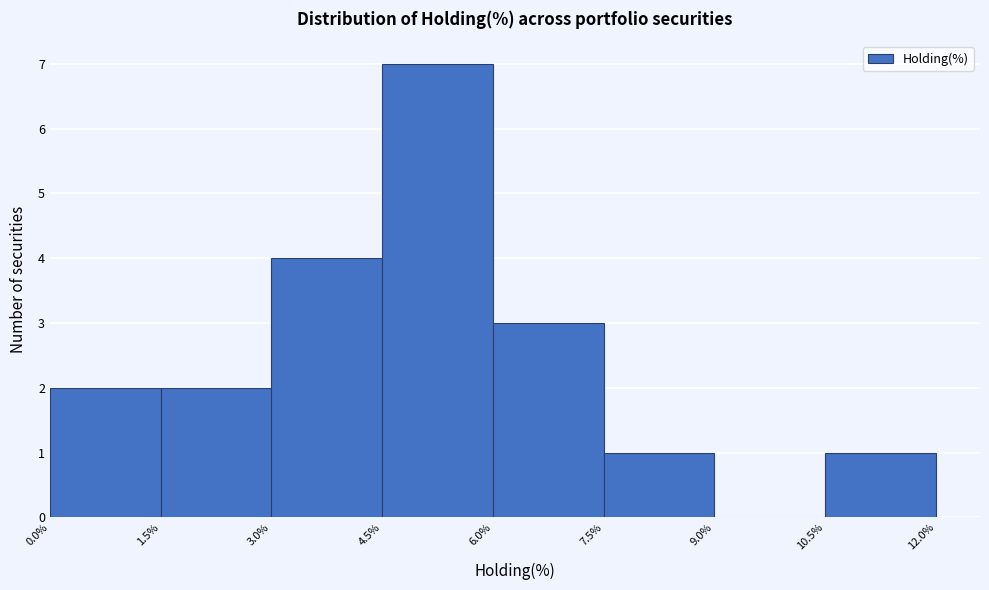

Reading left to right, transcribe this chart: for each bar, give the range it covers on the x-axis and its height. The values are not printed on the chart, so give them approximately, as read against the axis.

0.0% to 1.5%: 2
1.5% to 3.0%: 2
3.0% to 4.5%: 4
4.5% to 6.0%: 7
6.0% to 7.5%: 3
7.5% to 9.0%: 1
9.0% to 10.5%: 0
10.5% to 12.0%: 1